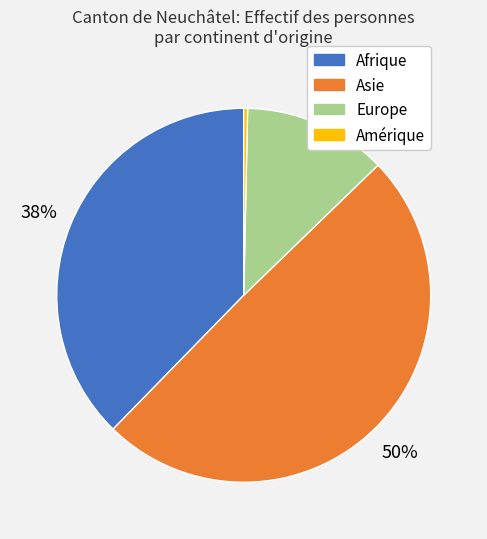

To the nearest percent, what is the average slice percentage?

25%